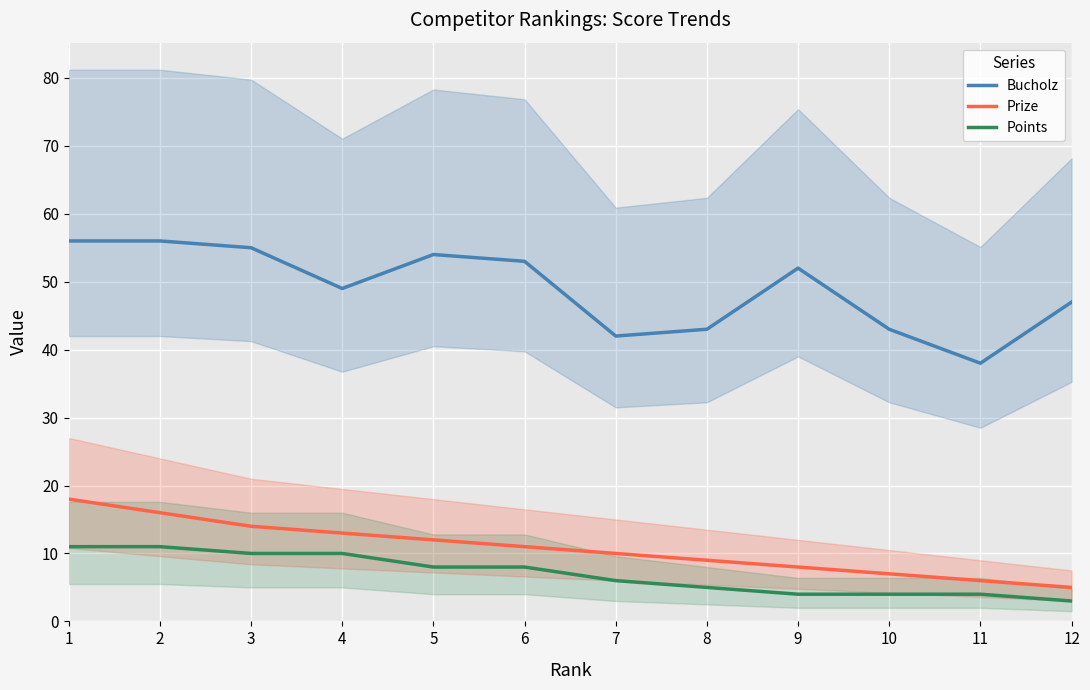

How many values in the Prize series exceed 11?

5